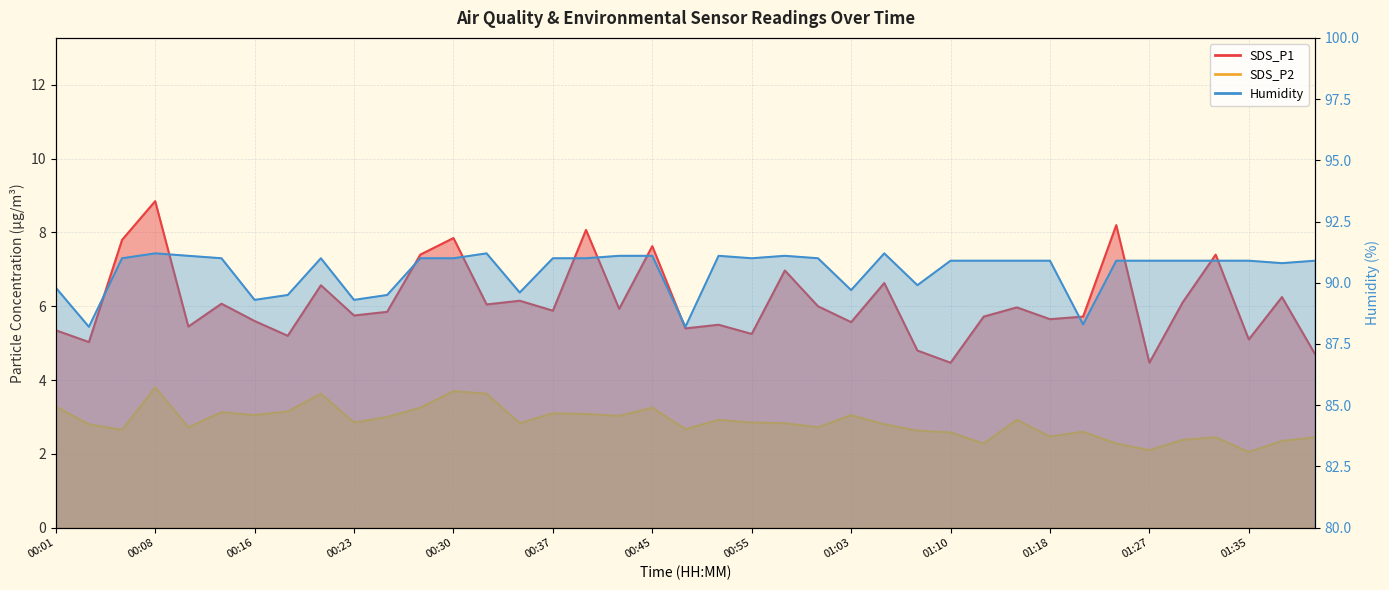

What position from the right is 01:32?

4